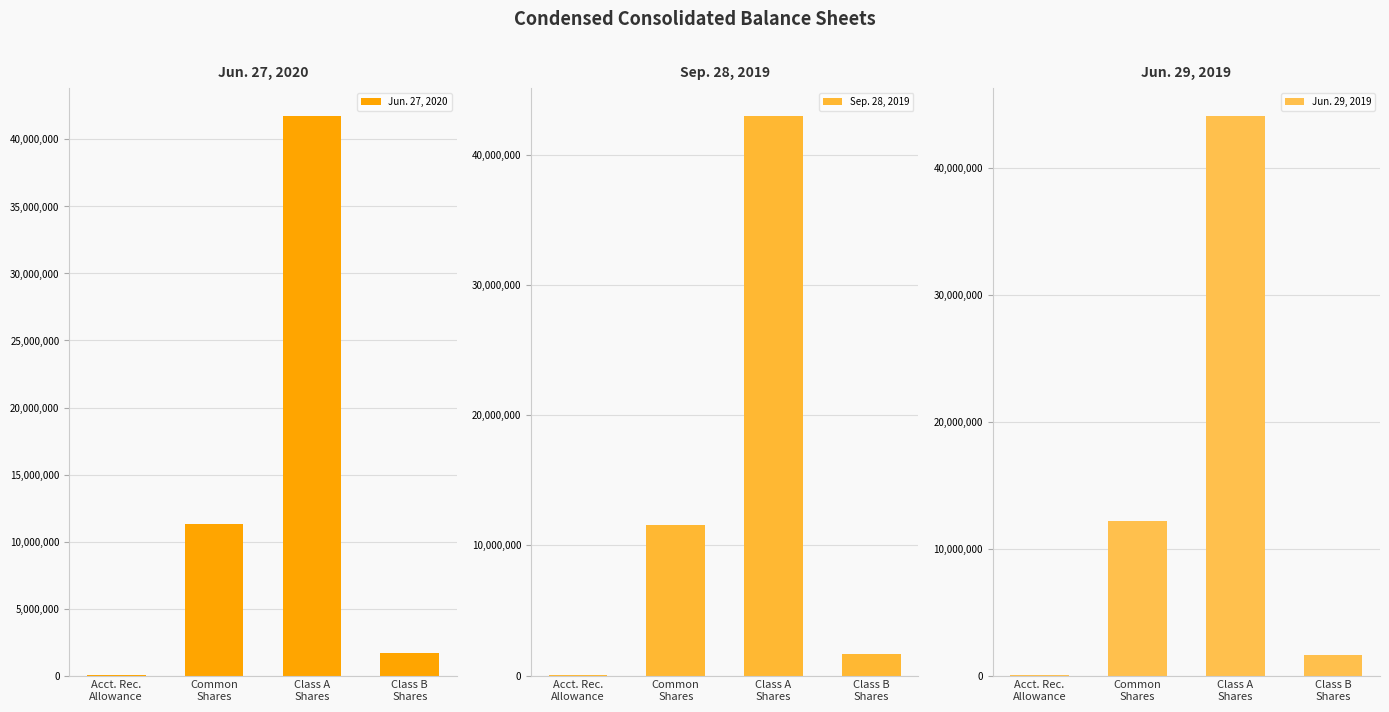

What is the sum of all Jun. 29, 2019 values?

57894739